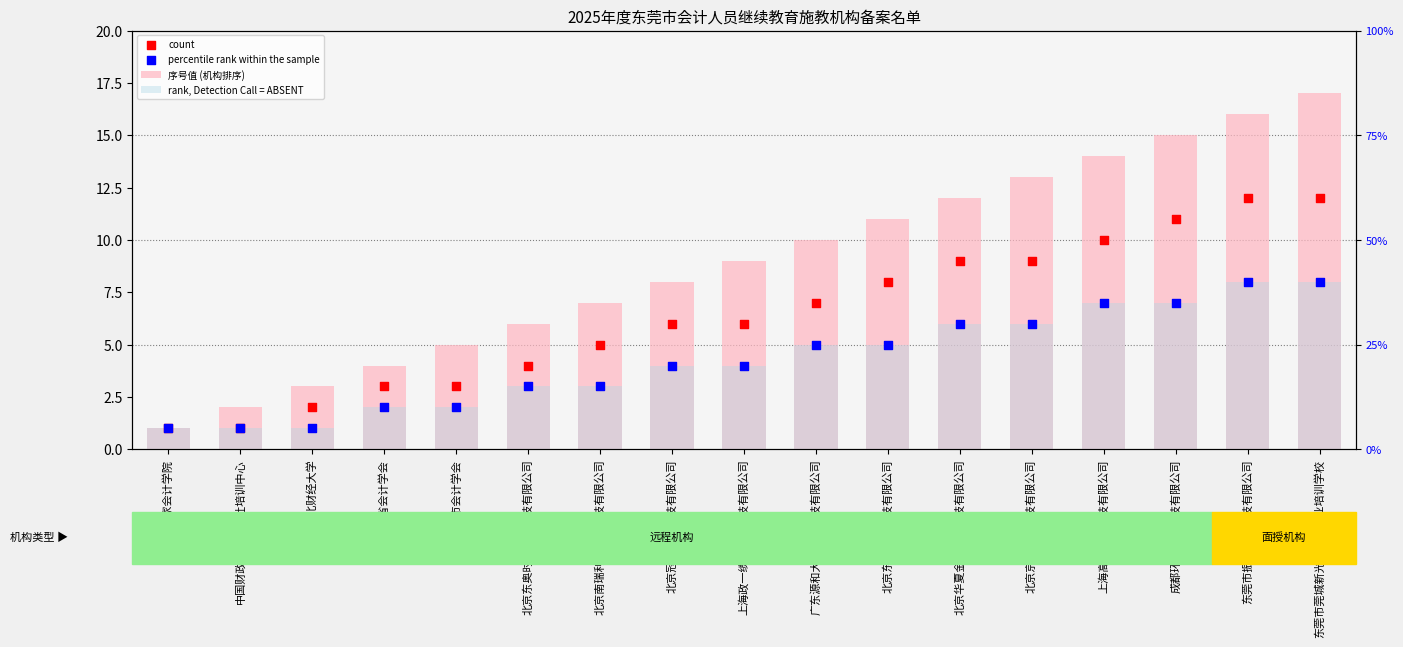

Which series has the largest Y range (max minus min)?

序号值 (机构排序)